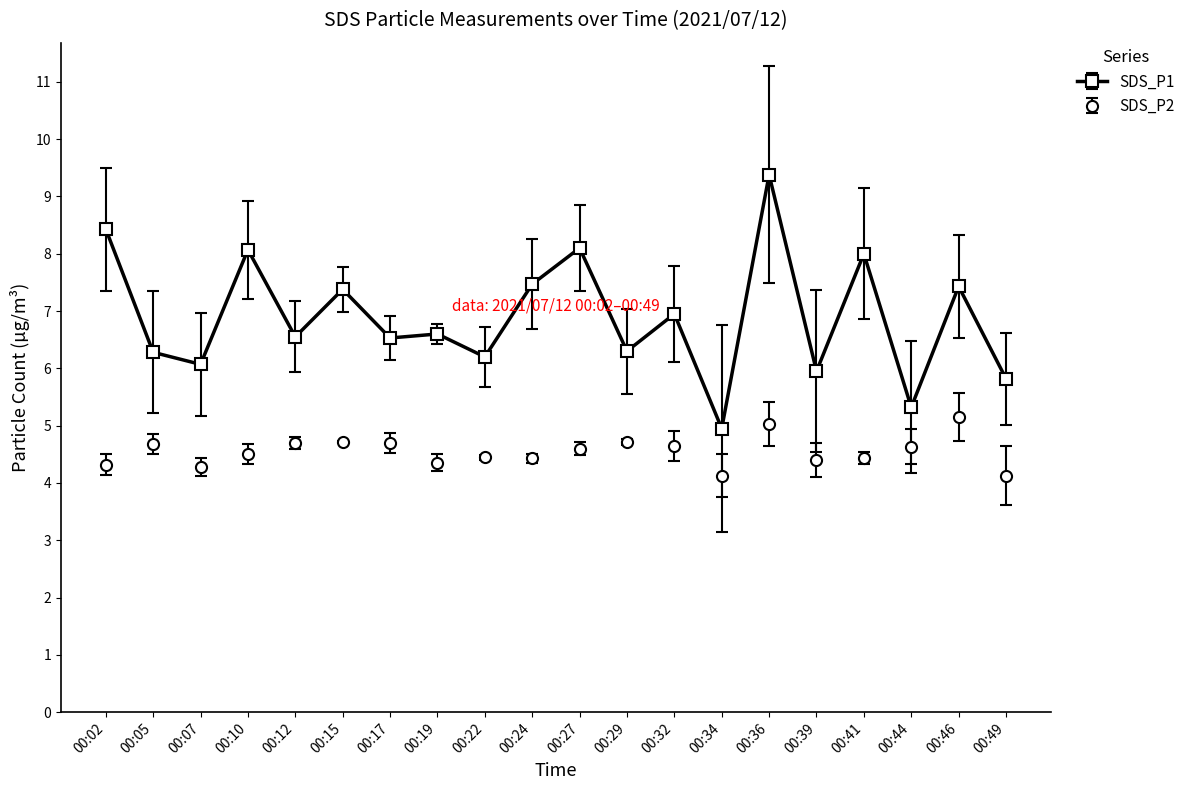

In SDS_P2, how many points are lower than both neighbors (excluding endpoints)?

5